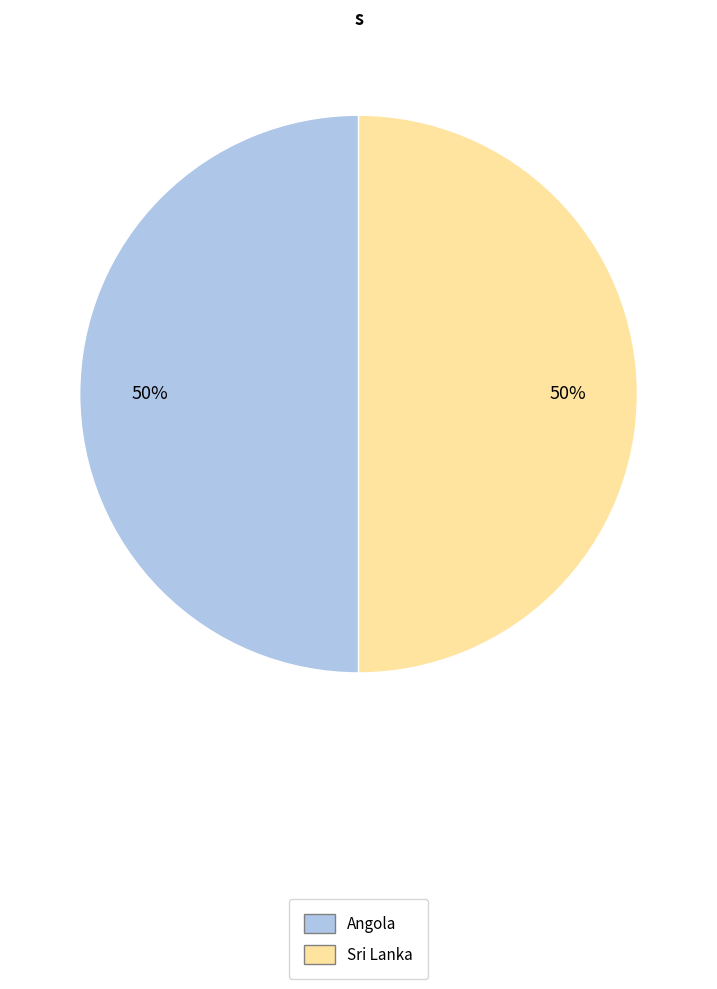

To the nearest percent, what is the average slice percentage?

50%